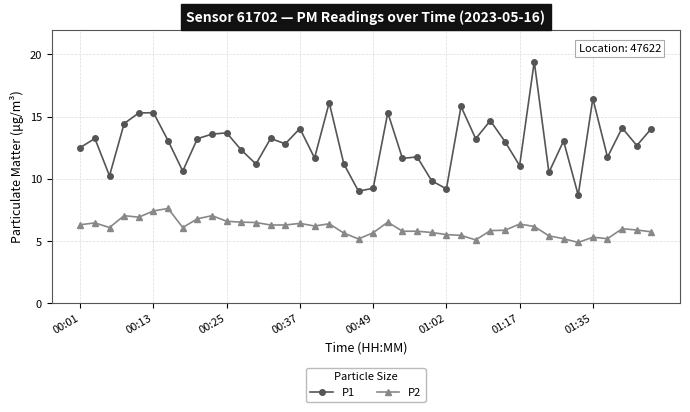

True or false: P2 and P1 intersect in this chart.

False